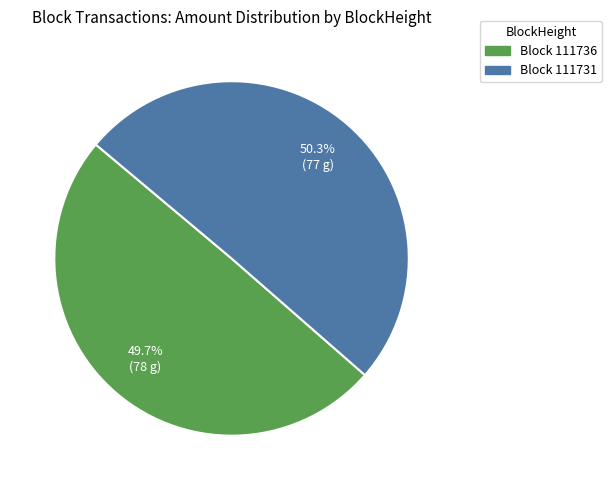

What percentage is NOT represented by Block 111731?

49.7%